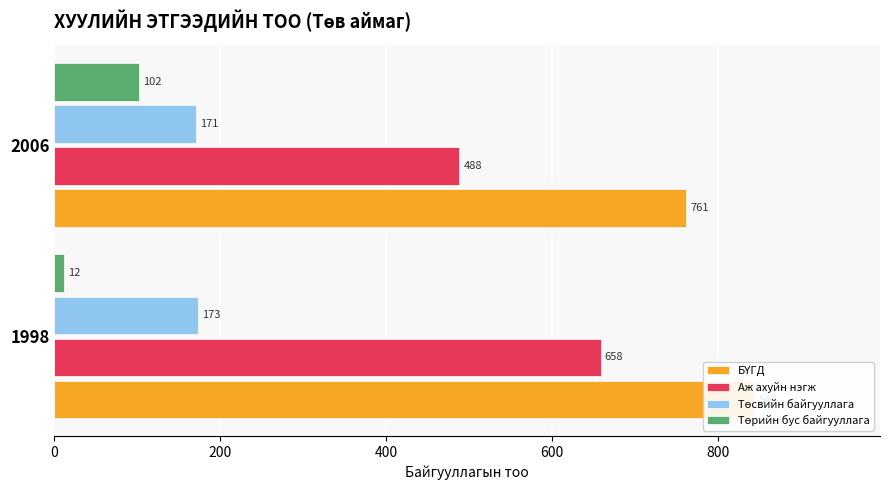

What is the average value of the БҮГД series?

802